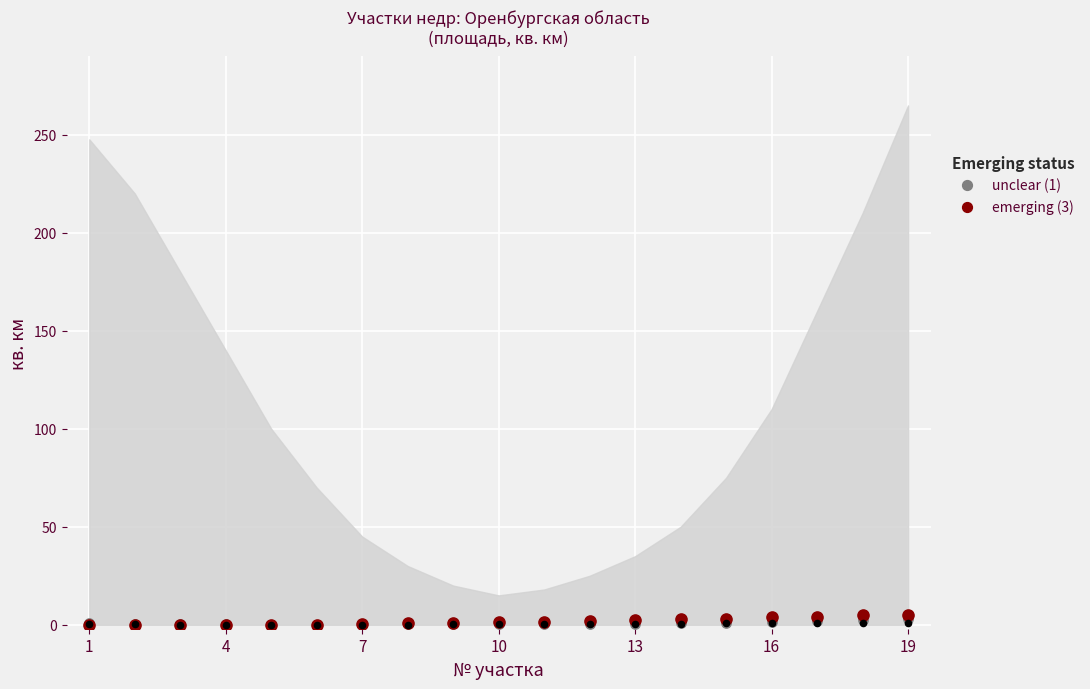

Which series contains the lowest Y value?

emerging (3)